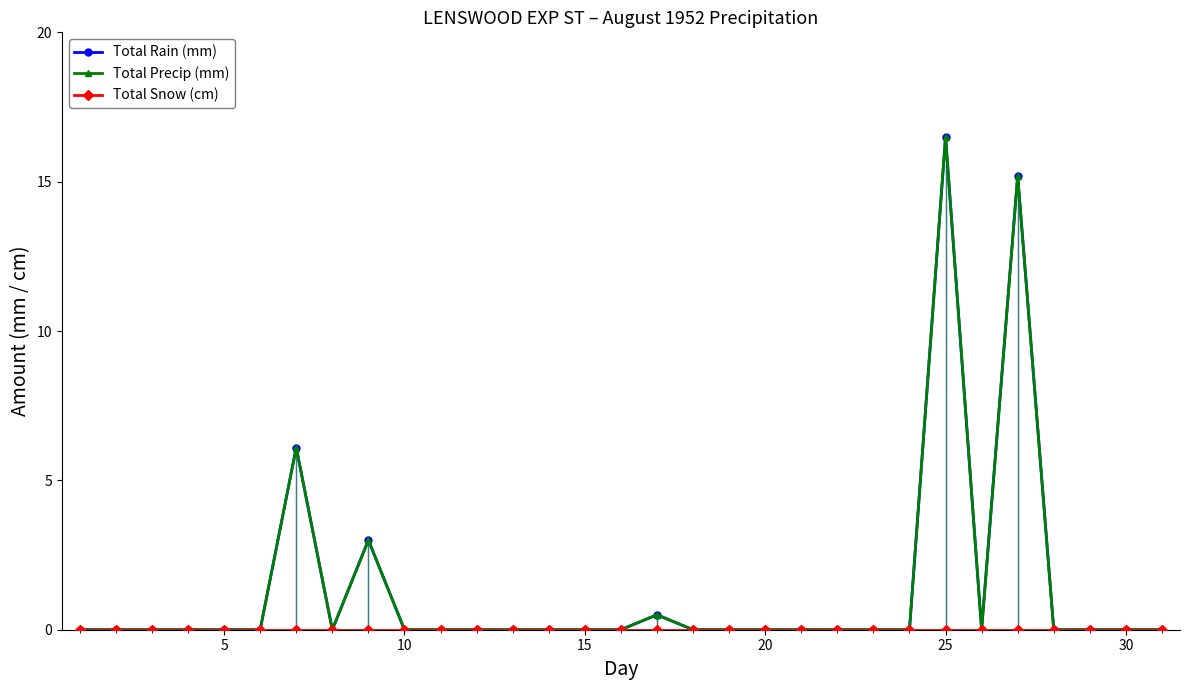

True or false: Total Precip (mm) has more than 1 points higher than both neighbors.

True